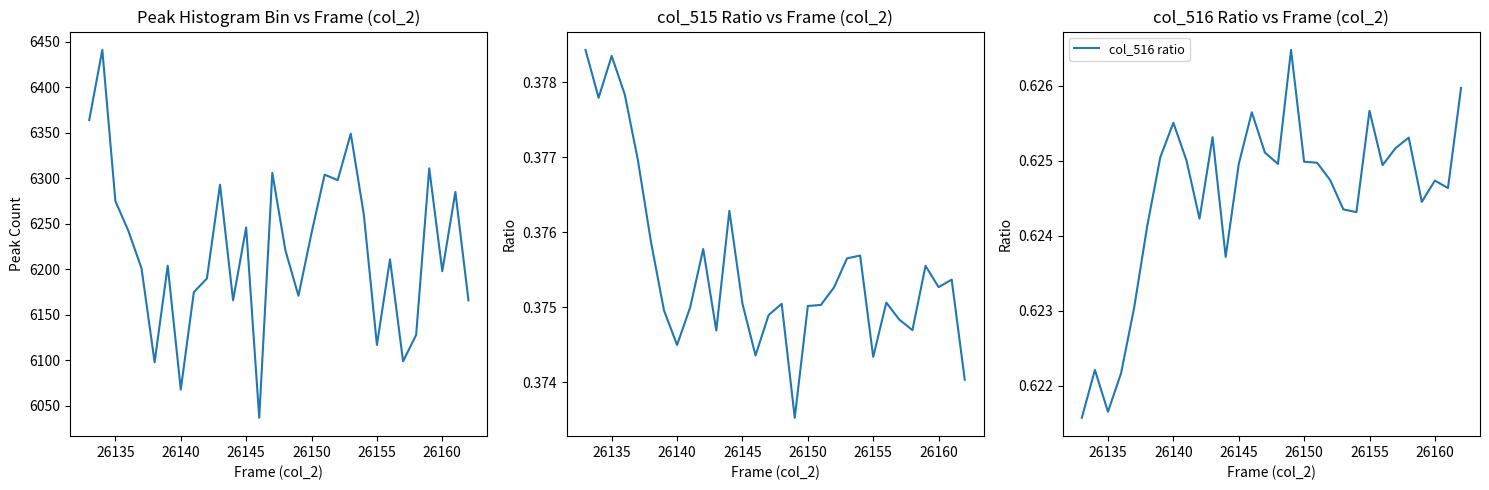

The value of col_516 ratio at 26155 is 0.9. True or false?

False